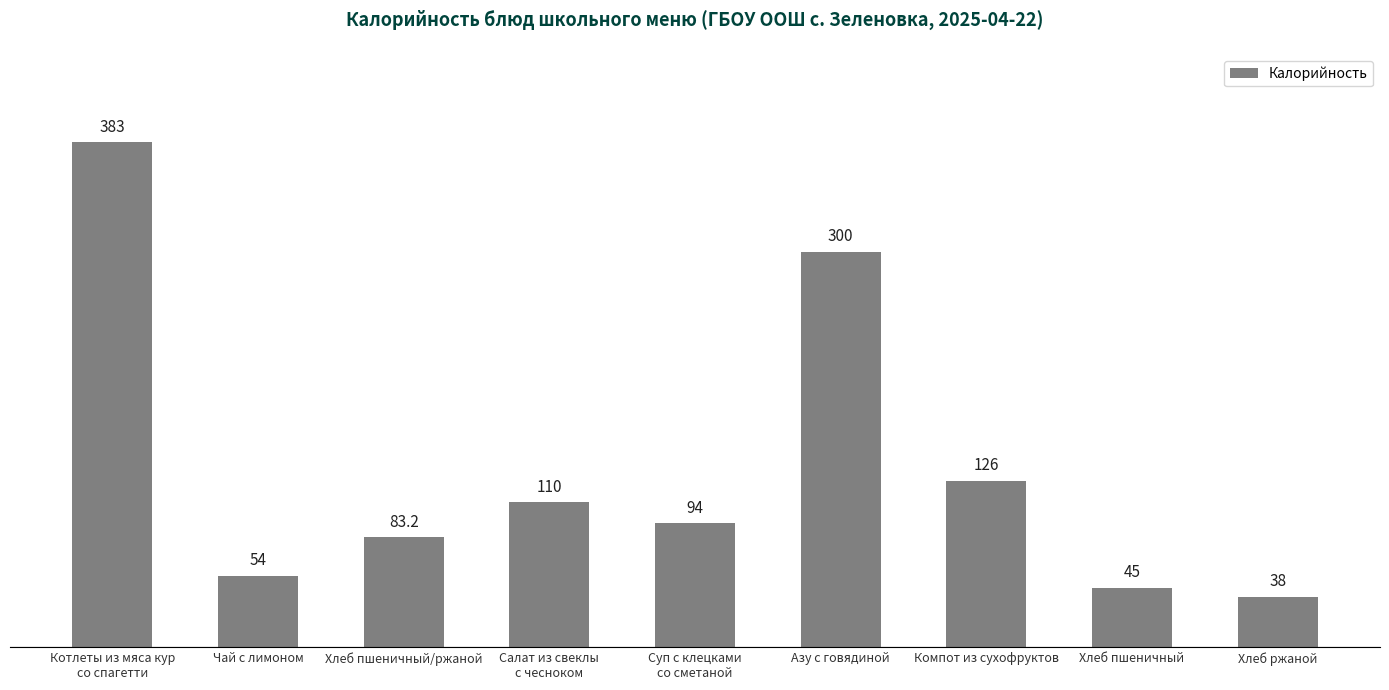

What is the ratio of the value at Азу с говядиной to the value at Компот из сухофруктов?

2.4